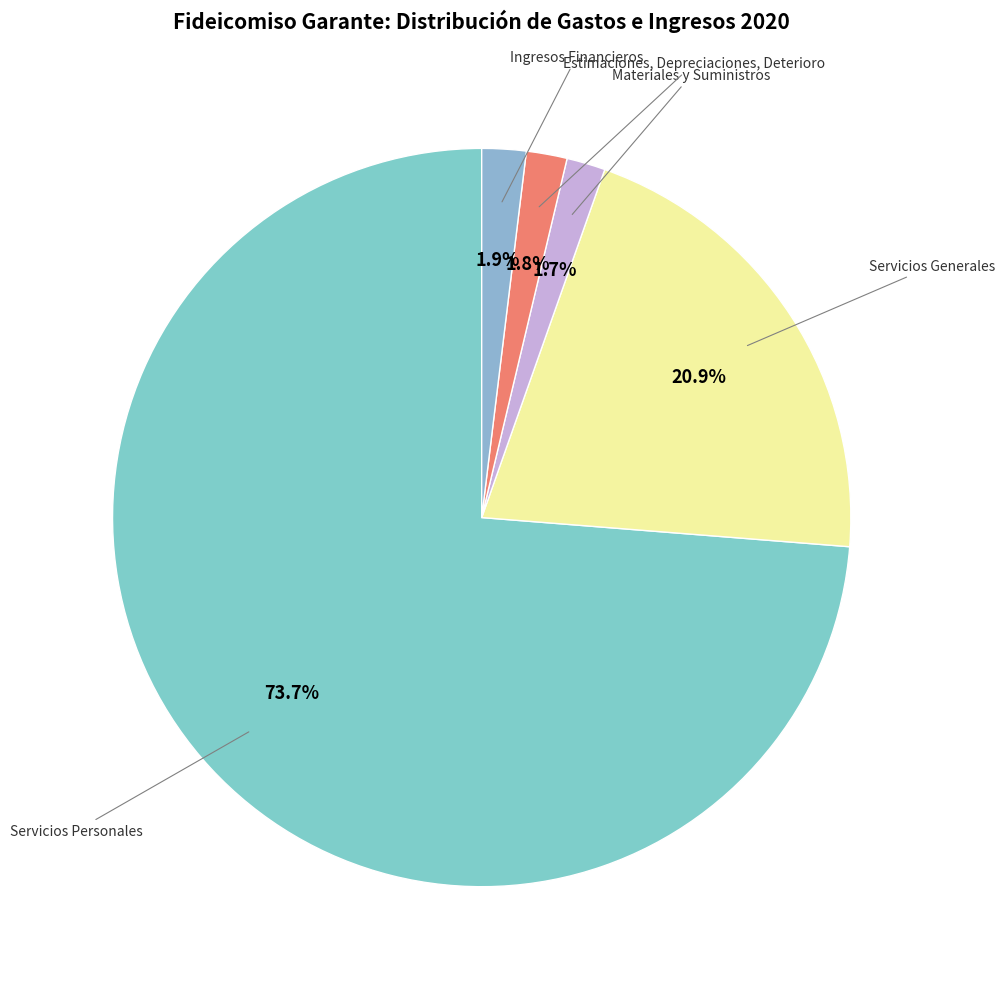

What percentage is the Materiales y Suministros slice, to the nearest percent?

2%